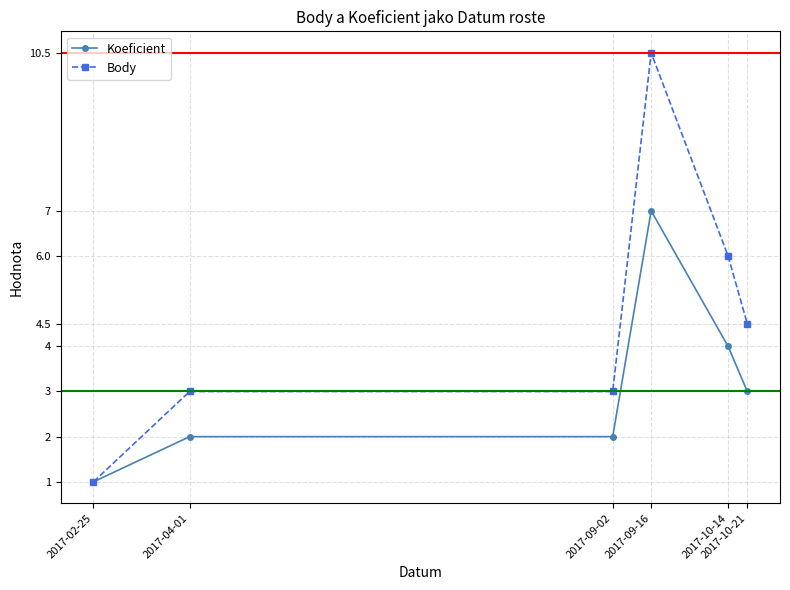

Is this an area chart (filled region under the line)?

No